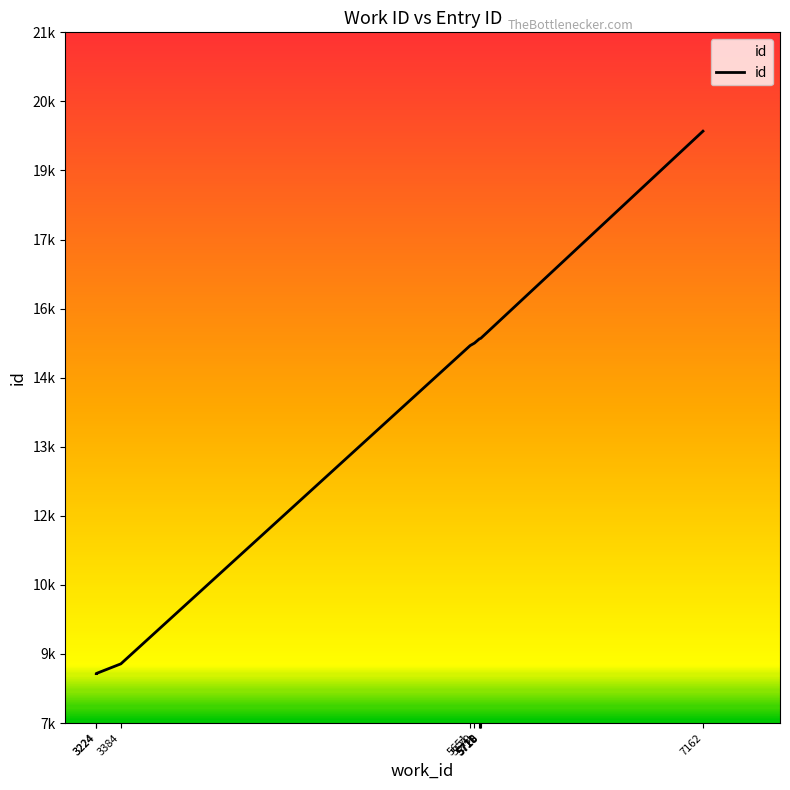

How many categories are shown in the chart?

10